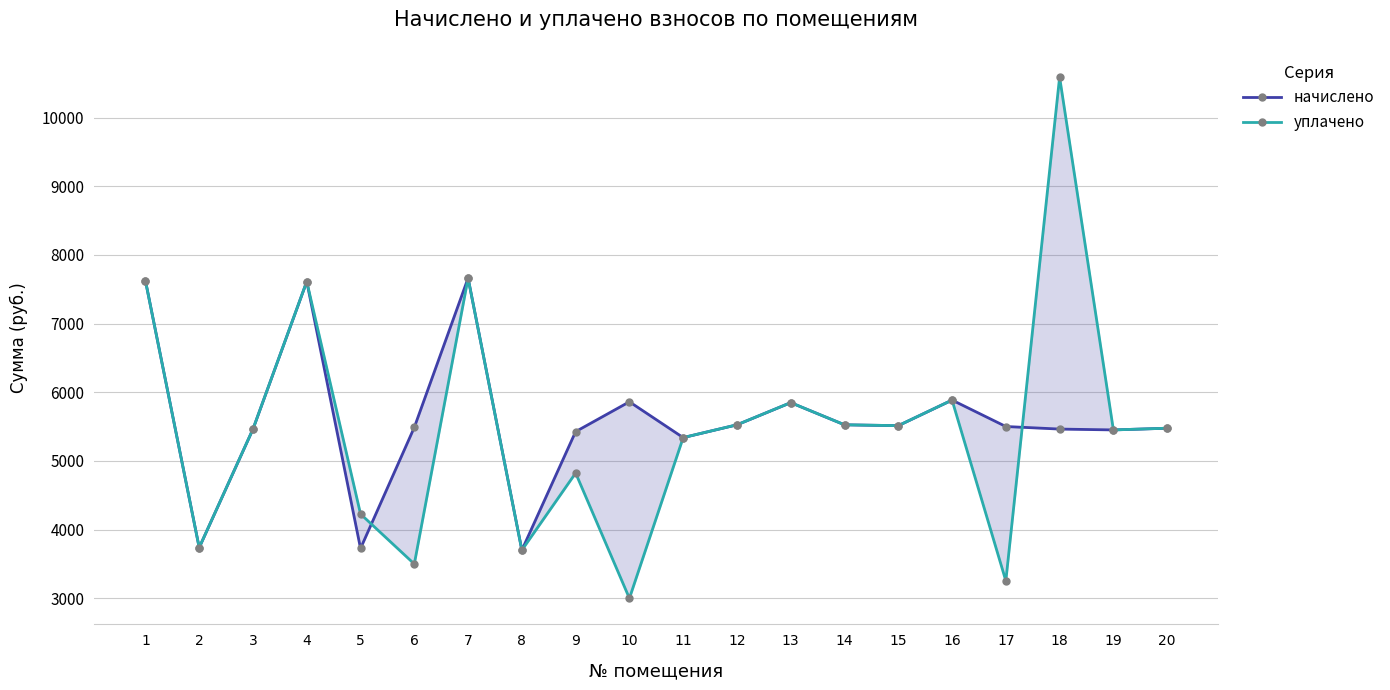

What are all the series names shown in the legend?

начислено, уплачено